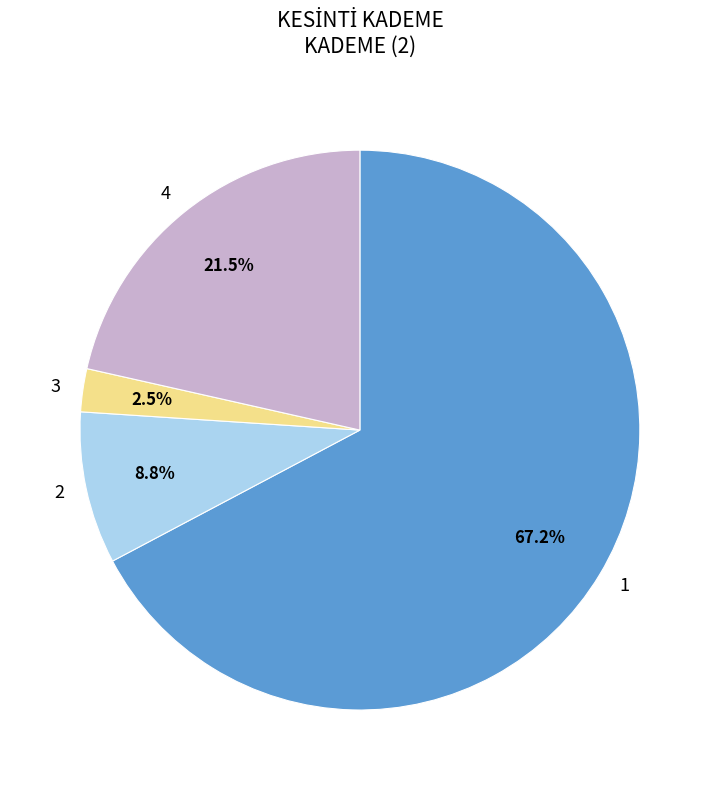

Is there any slice that represents more than half of the pie?

Yes